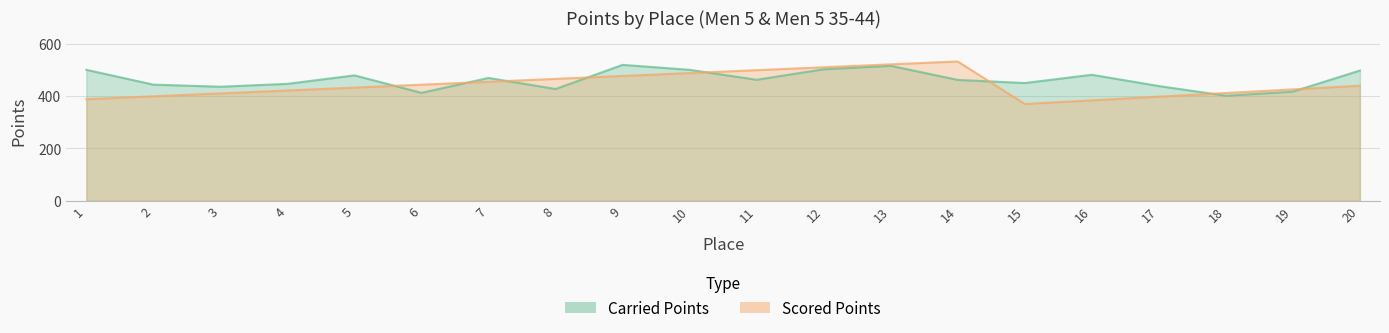

How many values in the Scored Points series are below 439?

10